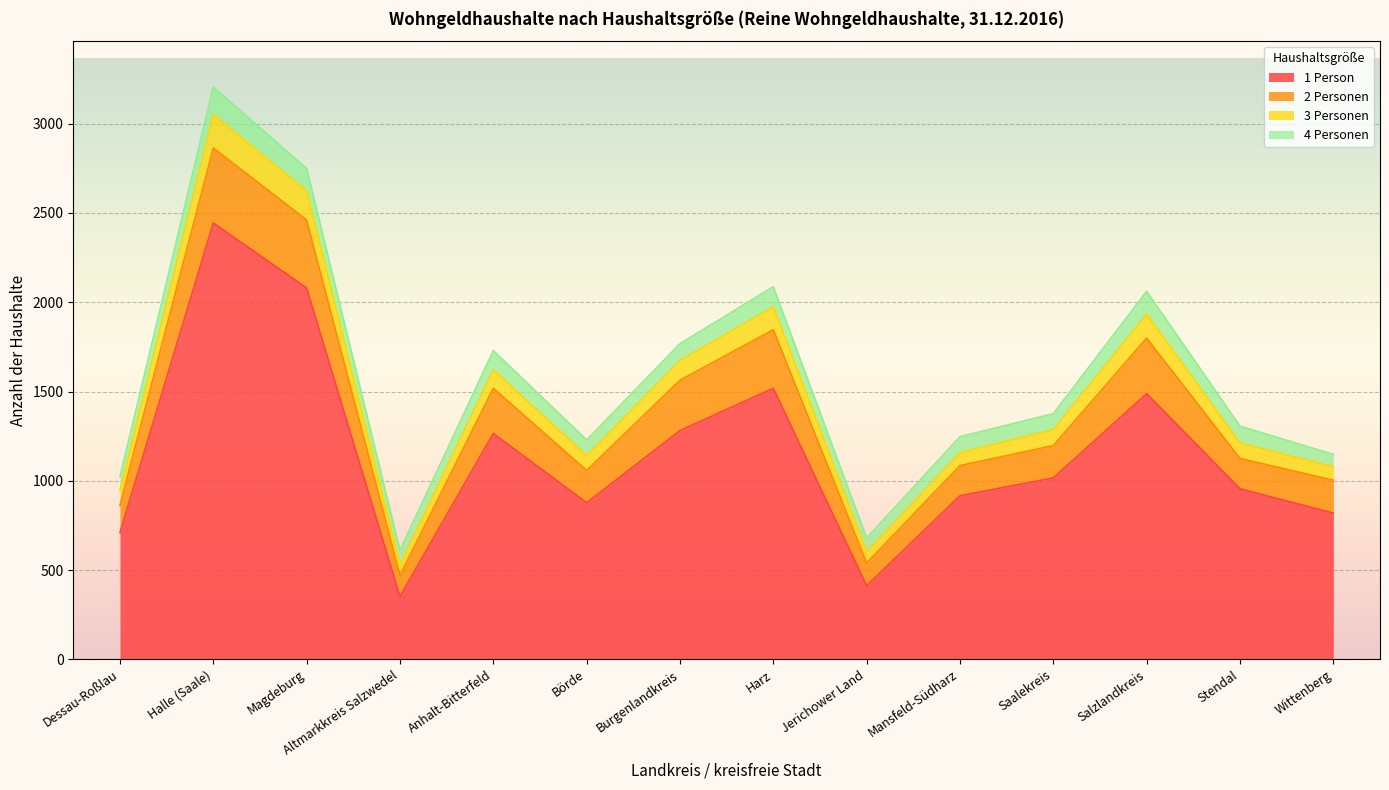

What is the total value across all series at Saalekreis?

1376